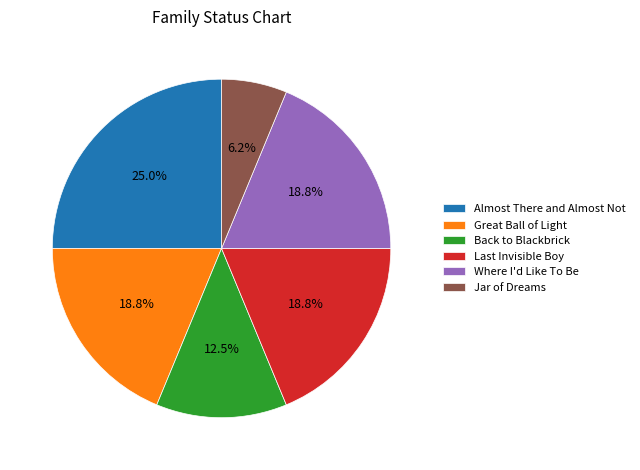

Which slice is the smallest?

Jar of Dreams